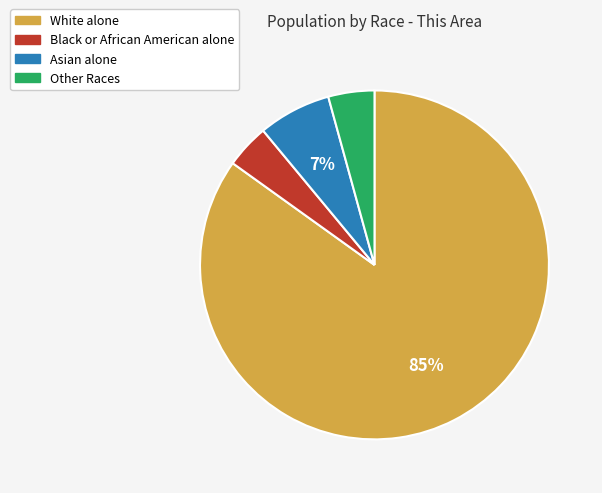

What percentage is the Asian alone slice, to the nearest percent?

7%